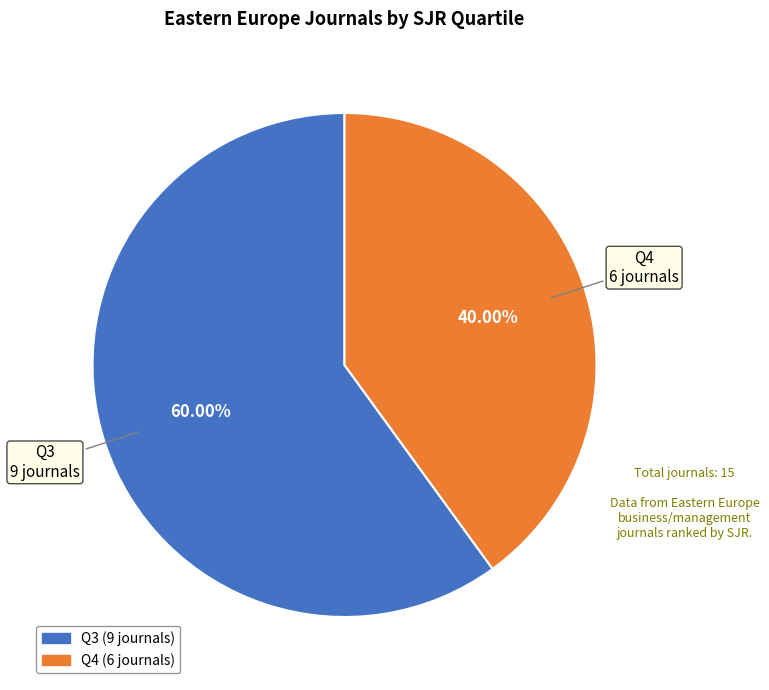

Is there a majority slice in this chart?

Yes